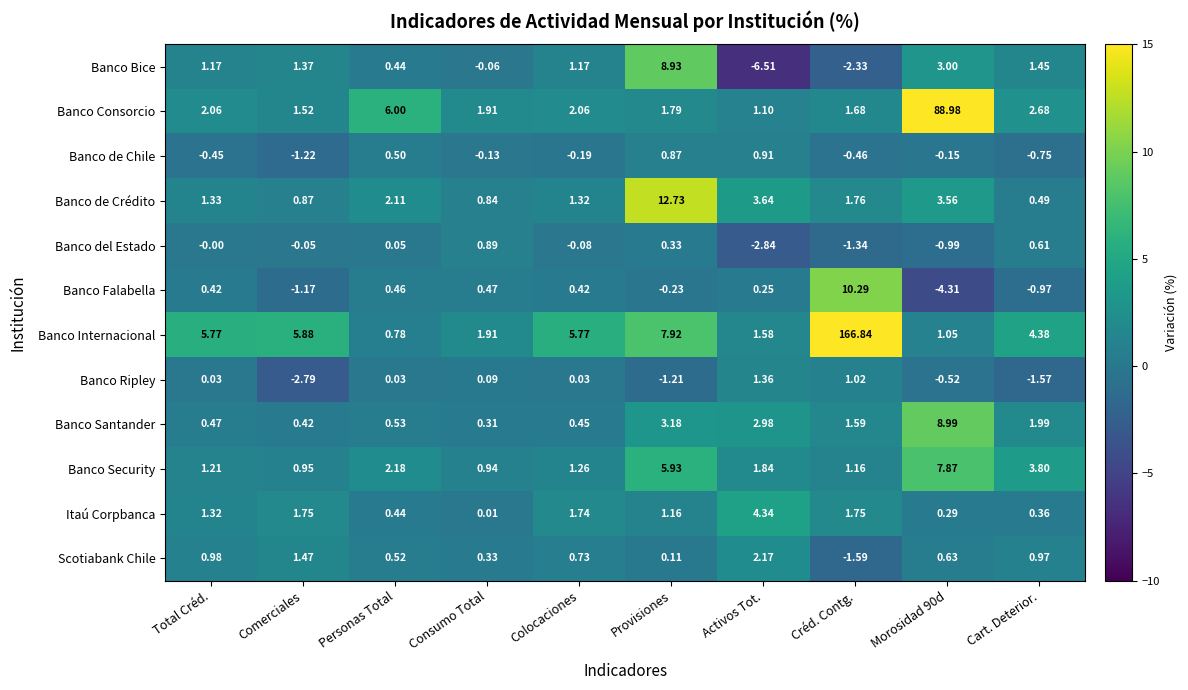

Where is Banco del Estado nearest to the value 0?

Total Créd.